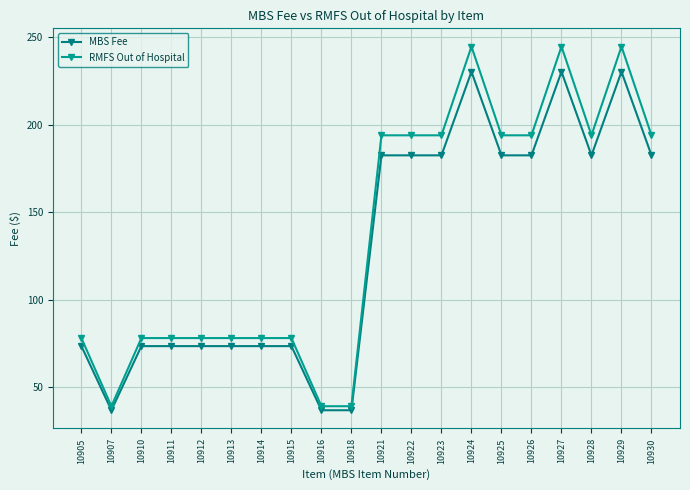

How many data points in MBS Fee are less than 182?

10